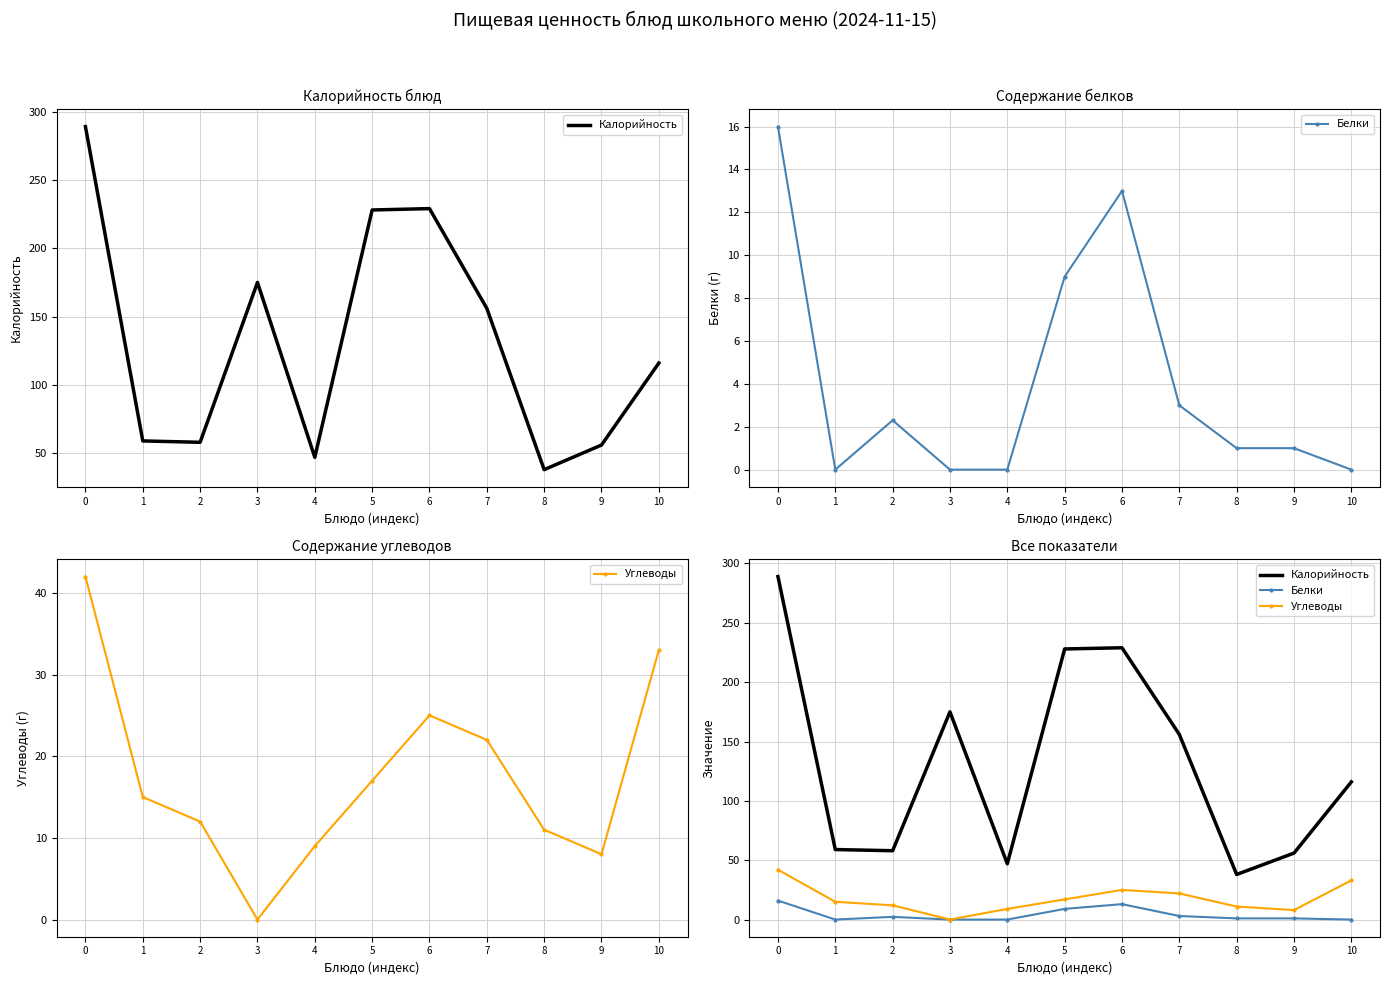

Is this an area chart (filled region under the line)?

No